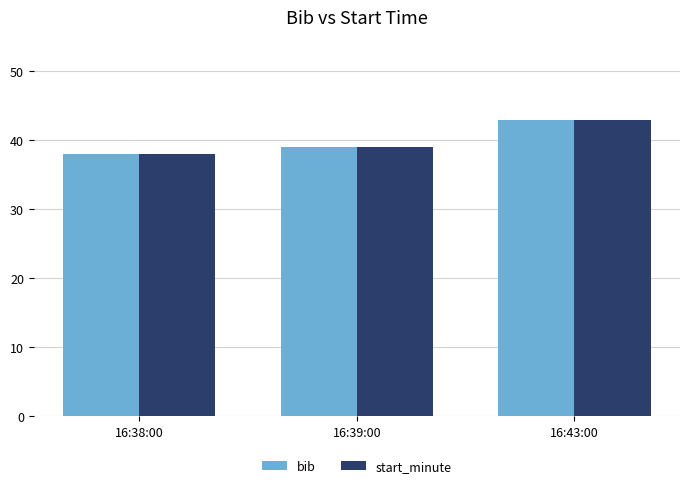

What is the label of the 2nd bar from the left?

16:39:00